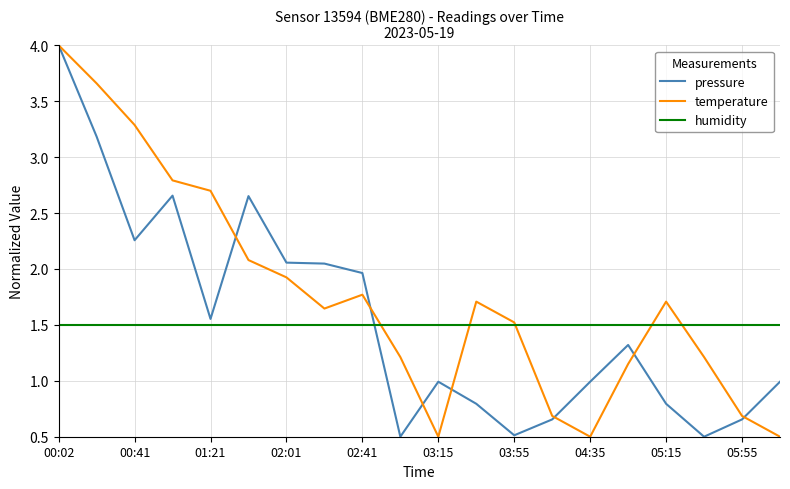

Which series has the largest total across all categories?

temperature